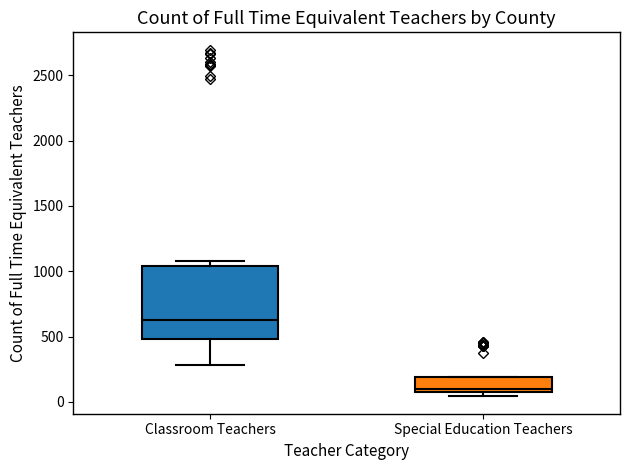

Where is the upper edge of the box for Classroom Teachers on the y-axis? The values are not printed on the chart, so give them approximately, as read against the axis.

1050